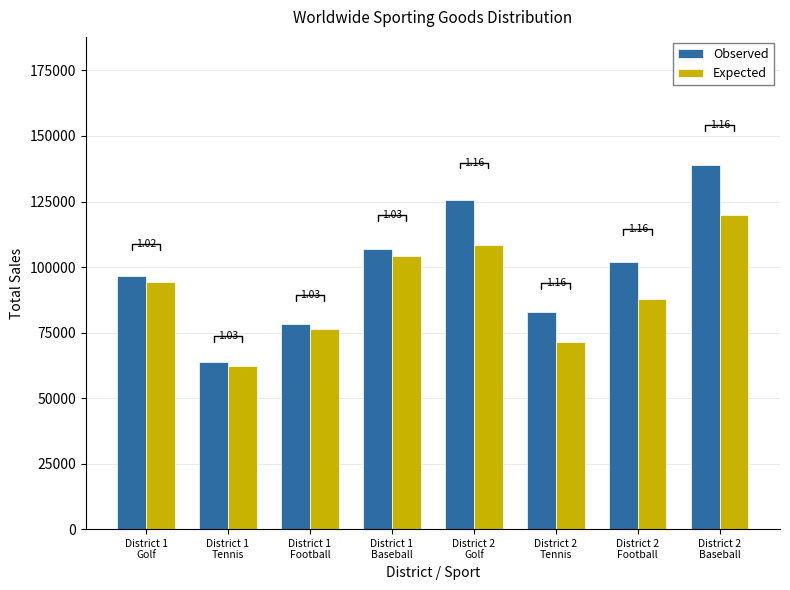

Is it true that Expected equals 118854.9 at District 1
Football?

False